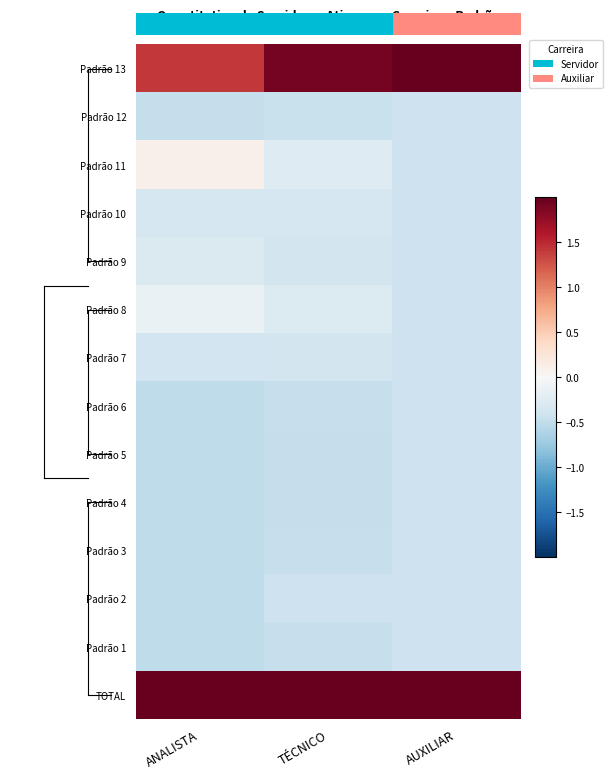

What value does the Padrão 12 series have at ANALISTA?

-0.5